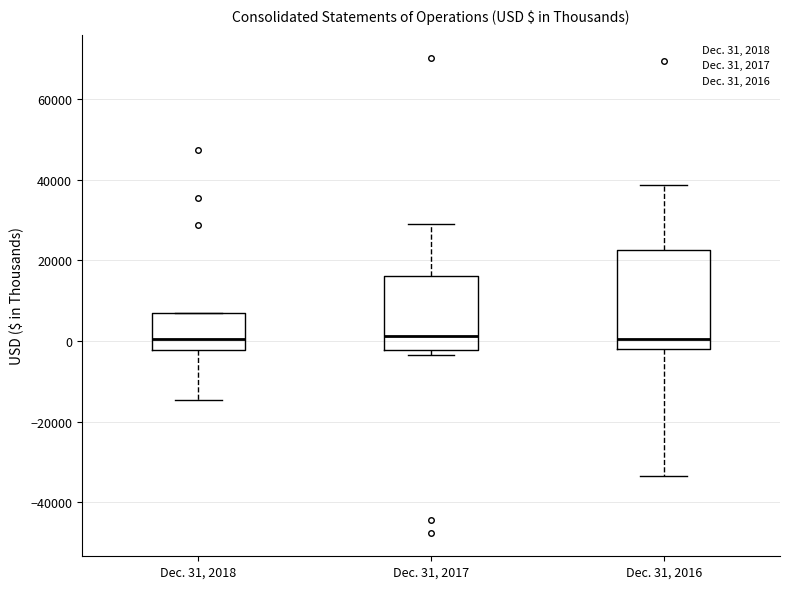

Reading left to right, transcribe this box plot: for each box, give where its median line is, the range the box spans, and where its two whiskers end, as read against the y-axis. The values are not printed on the chart, so give them approximately, as read against the axis.

Dec. 31, 2018: median 0, box -2000 to 6000, whiskers -14000 to 6000
Dec. 31, 2017: median 2000, box -2000 to 16000, whiskers -4000 to 28000
Dec. 31, 2016: median 0, box -2000 to 22000, whiskers -34000 to 38000